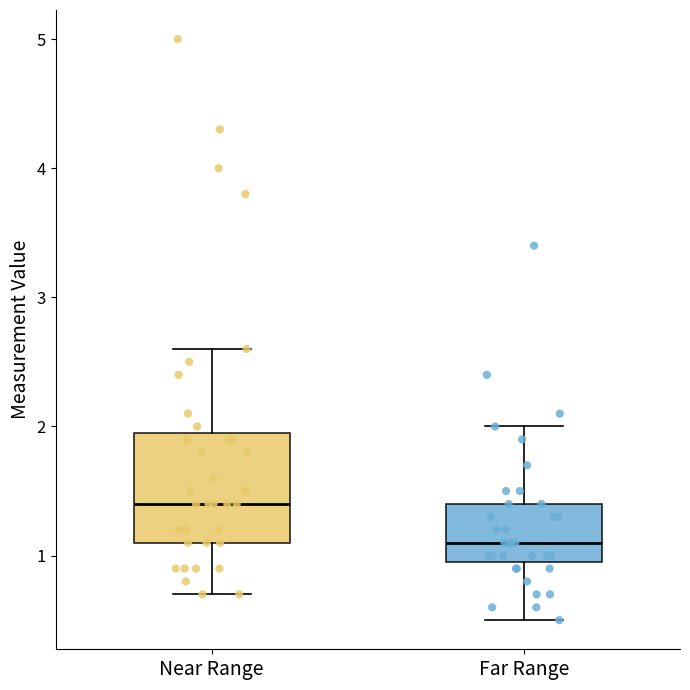

Reading left to right, read every box against the y-axis: the position of its median line, the range the box covers, and the ends of its whiskers. The values are not printed on the chart, so give them approximately, as read against the axis.

Near Range: median 1.4, box 1.1 to 2.0, whiskers 0.7 to 2.6
Far Range: median 1.1, box 1.0 to 1.4, whiskers 0.5 to 2.0